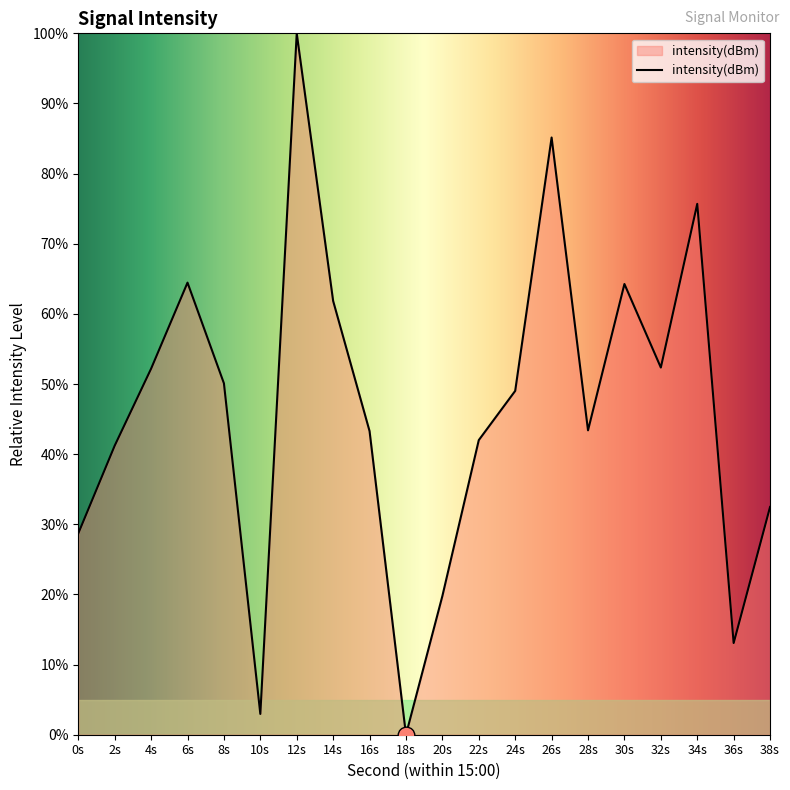

How many lines are shown in the chart?

1